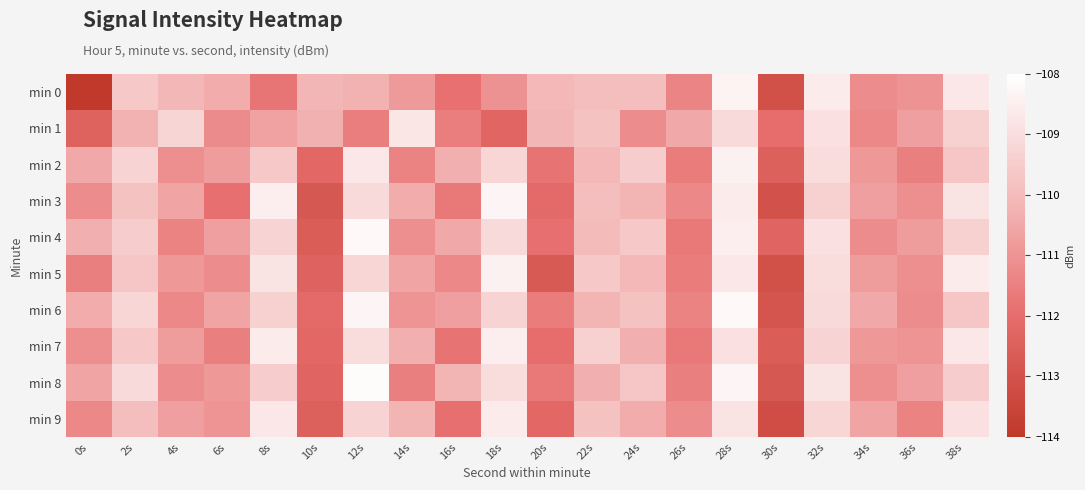

What is the difference between the highest and lowest values at 4s?

2.2